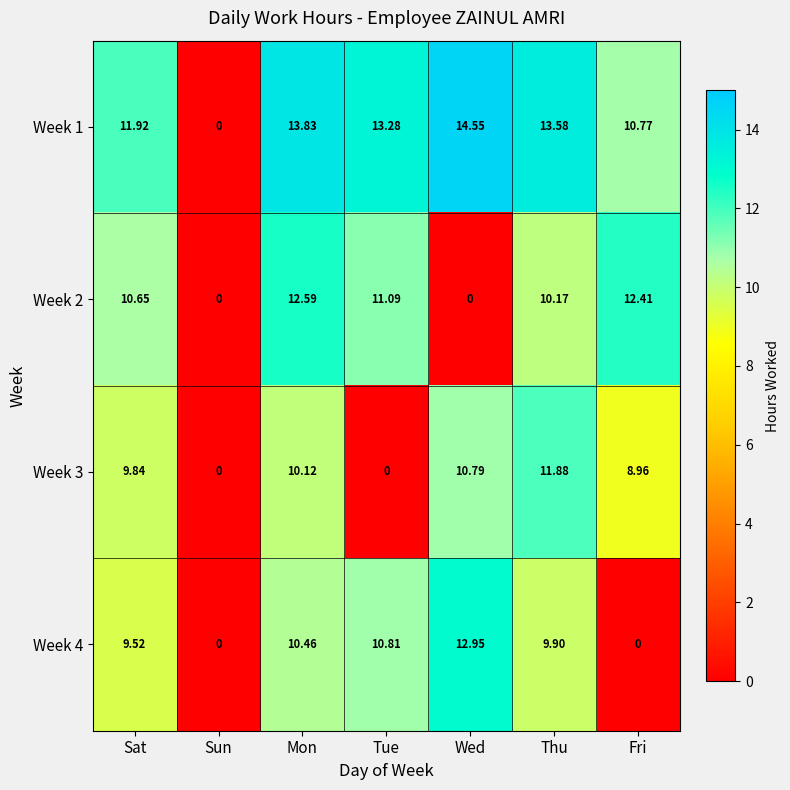

Which label corresponds to the largest value in the chart?

Wed